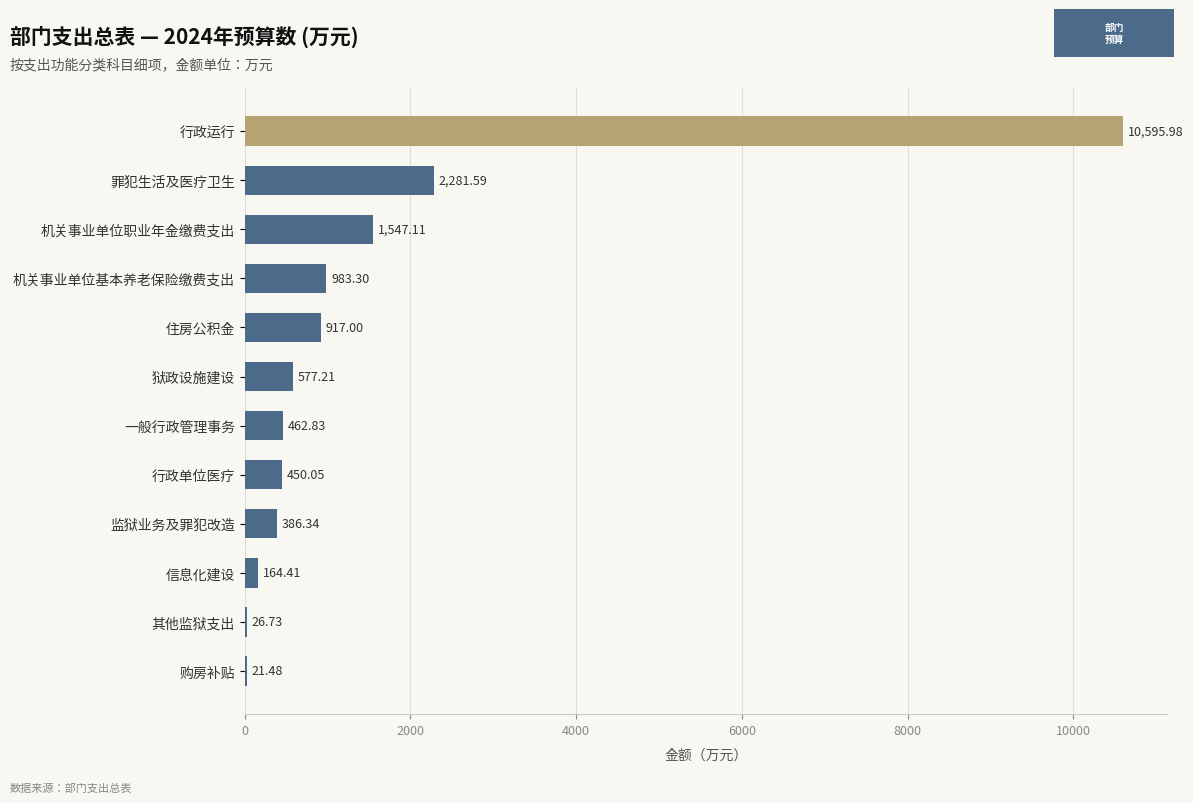

What is the sum of all values?

18414.0